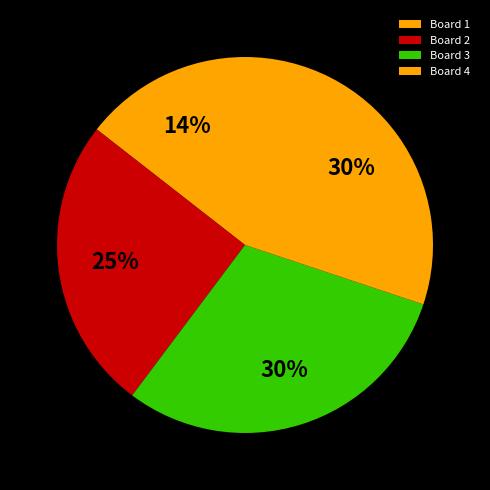

What is the largest slice in the pie chart?

Board 3